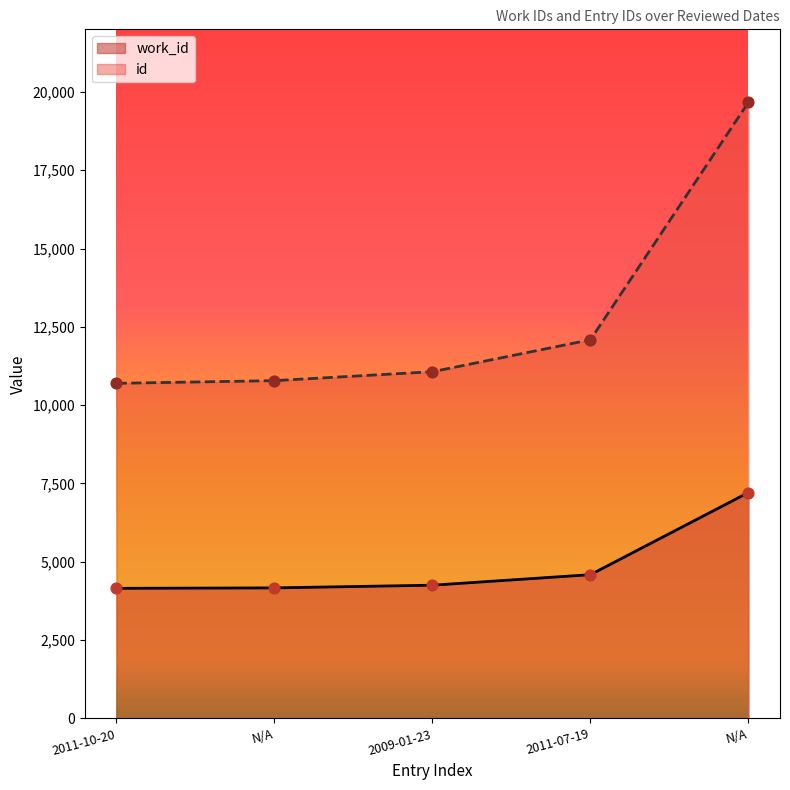

What is the total value across all series at 2011-10-20?

14851